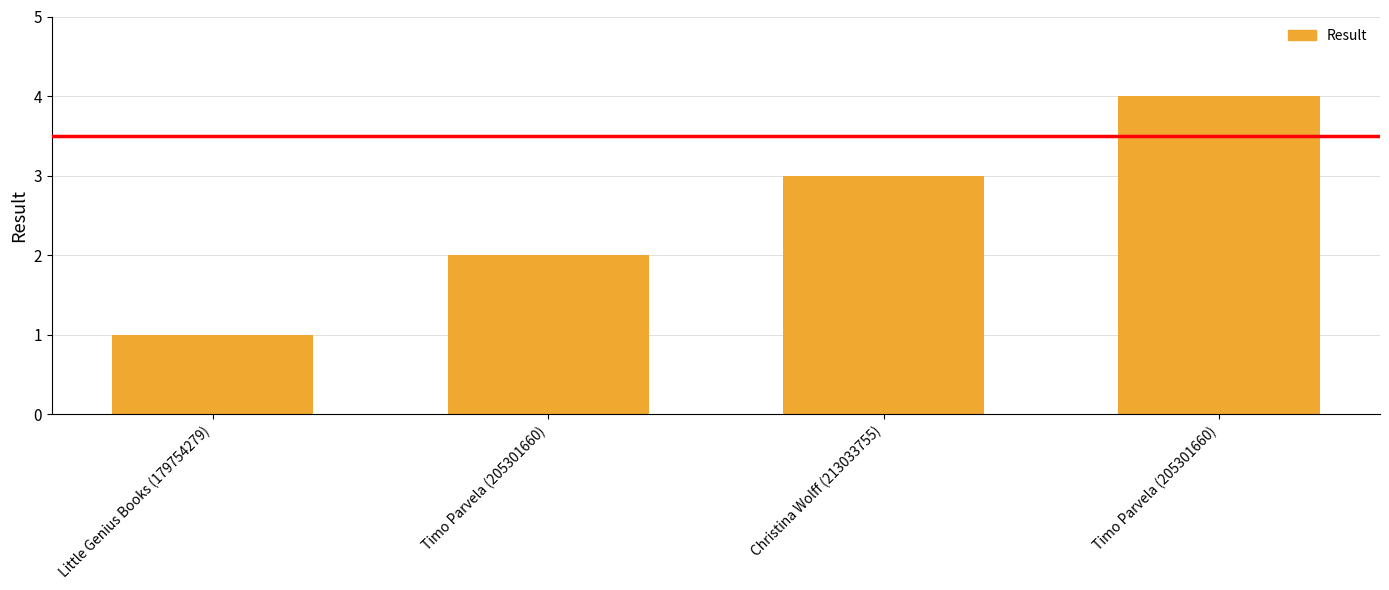

What is the value of the 4th bar from the left?

2